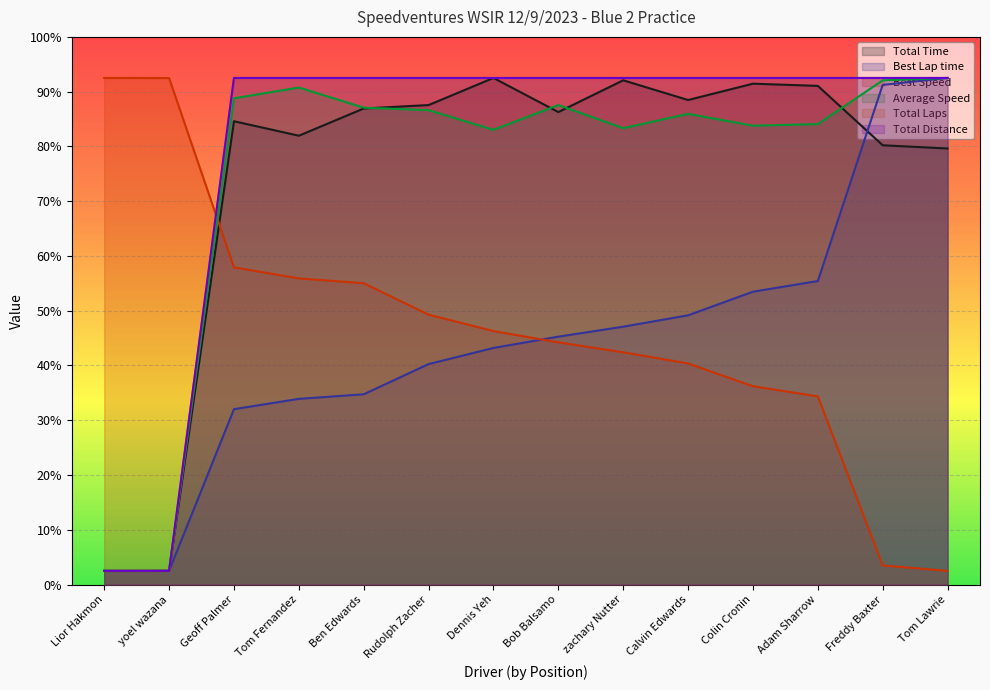

What is the sum of the Best Lap time values at Tom Fernandez and Geoff Palmer?

131.9